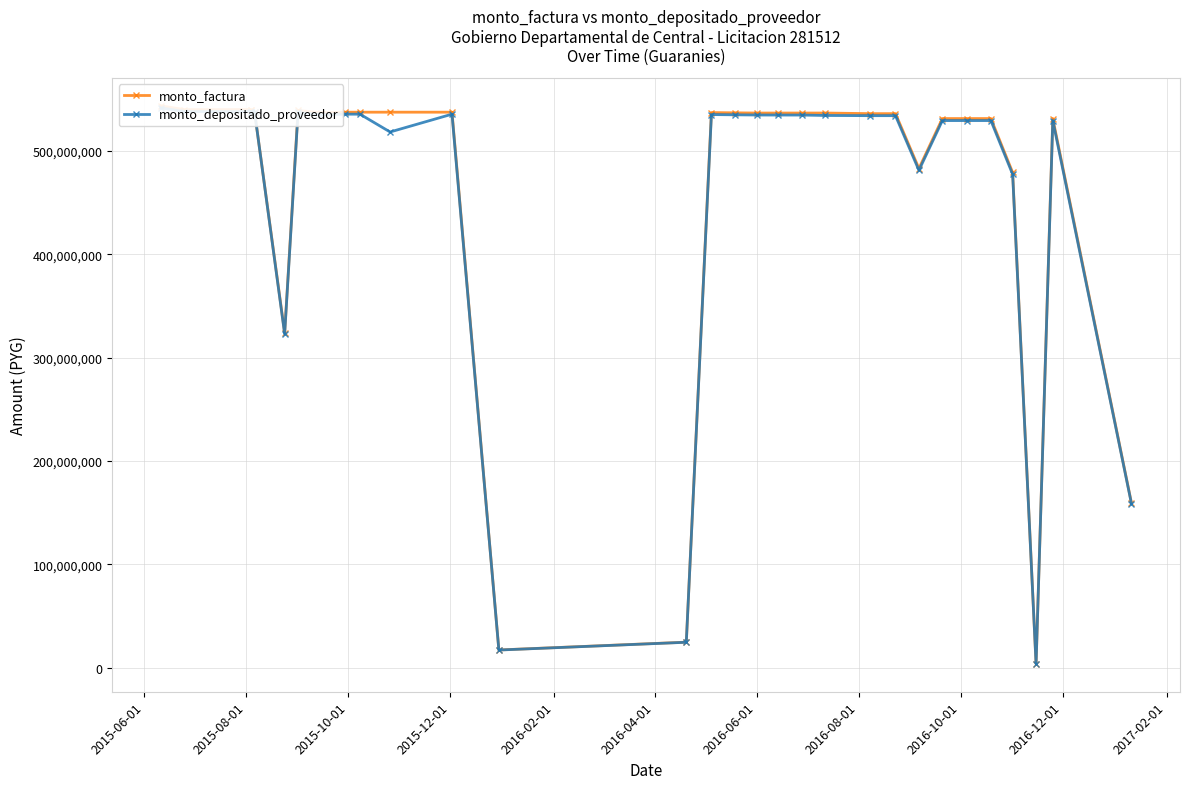

Between 2015-06-01 and 16, which series saw the biggest shift?

monto_factura